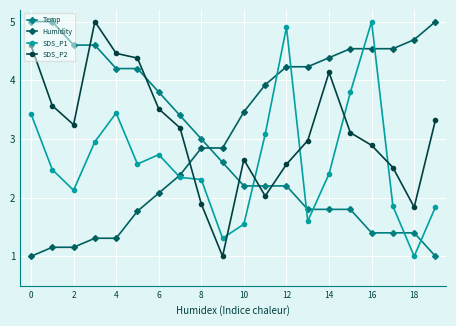

What is the value of the SDS_P1 point at the 1st from the left?

3.4